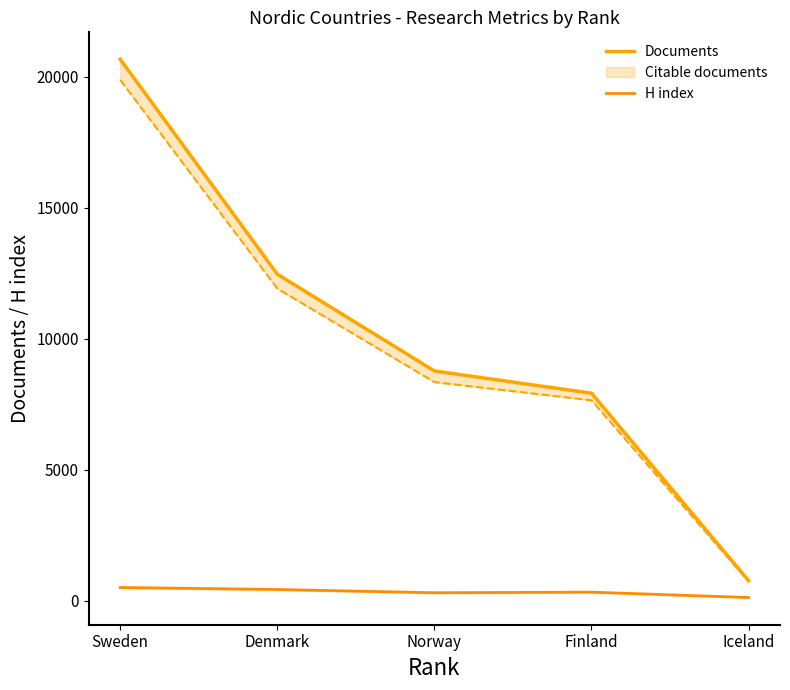

Does the chart have visible grid lines?

No